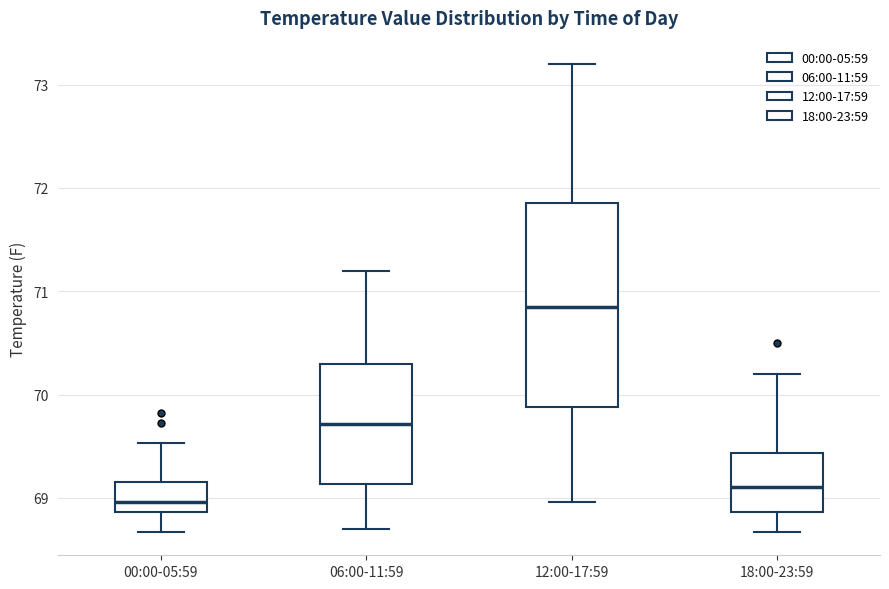

Reading left to right, read every box against the y-axis: the position of its median line, the range the box covers, and the ends of its whiskers. The values are not printed on the chart, so give them approximately, as read against the axis.

00:00-05:59: median 69.0, box 68.9 to 69.2, whiskers 68.7 to 69.5
06:00-11:59: median 69.7, box 69.1 to 70.3, whiskers 68.7 to 71.2
12:00-17:59: median 70.9, box 69.9 to 71.9, whiskers 69.0 to 73.2
18:00-23:59: median 69.1, box 68.9 to 69.4, whiskers 68.7 to 70.2